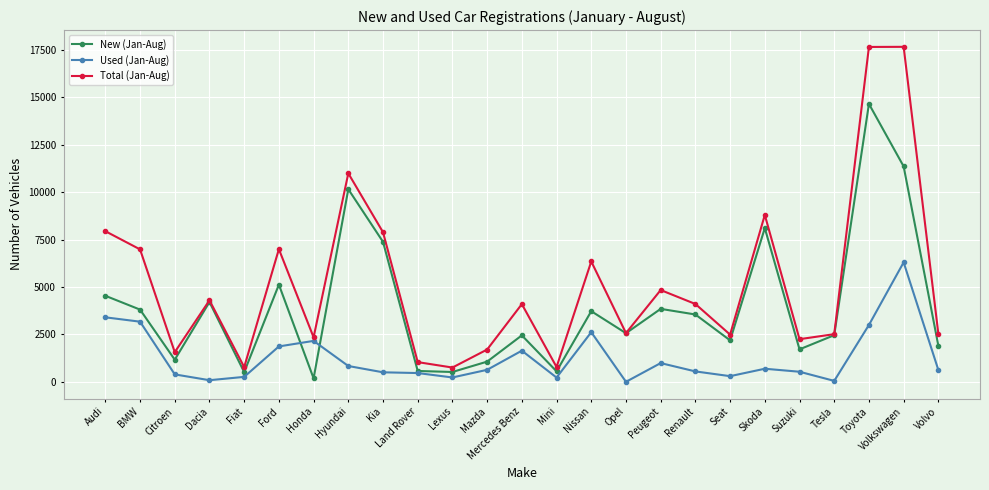

What is the label of the 22nd point from the left?

Tesla